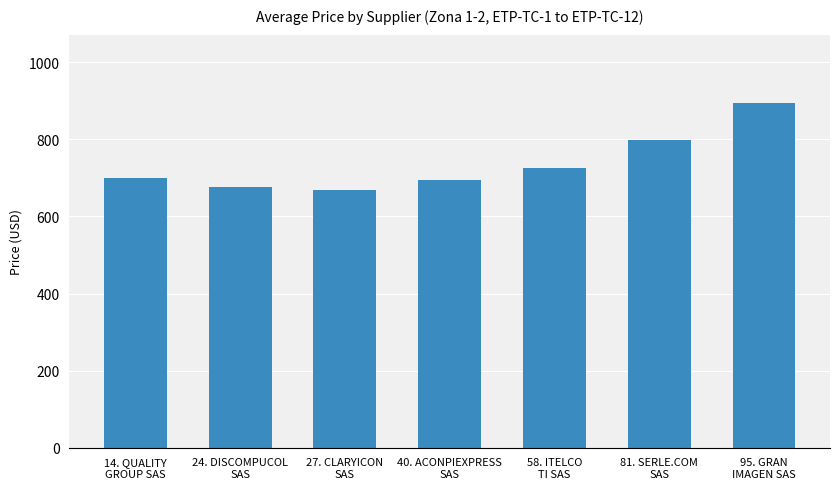

The chart shows a value of 893.0 at 95. GRAN
IMAGEN SAS. True or false?

True